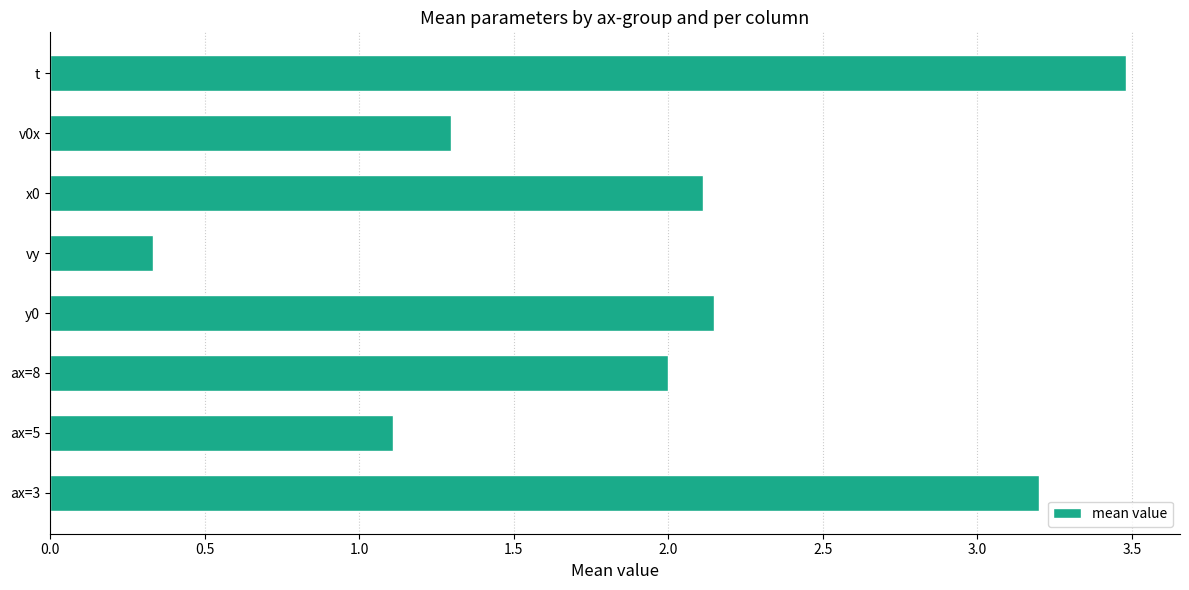

Is it true that the value at y0 is 1.1?

False